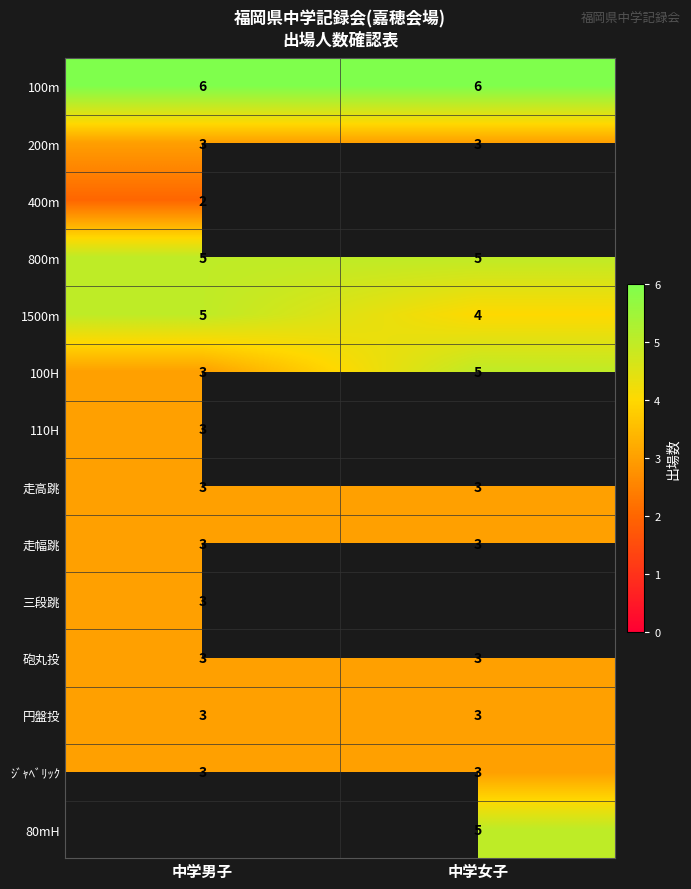

What value does the 800m series have at 中学男子?

5